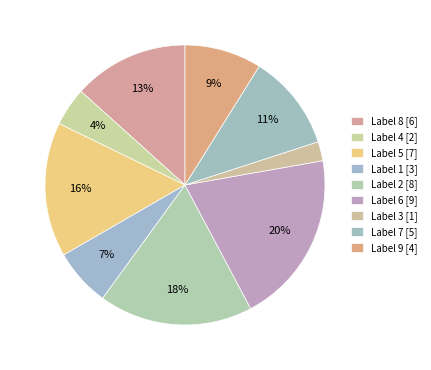

Which category has the biggest portion of the pie?

Label 6 [9]